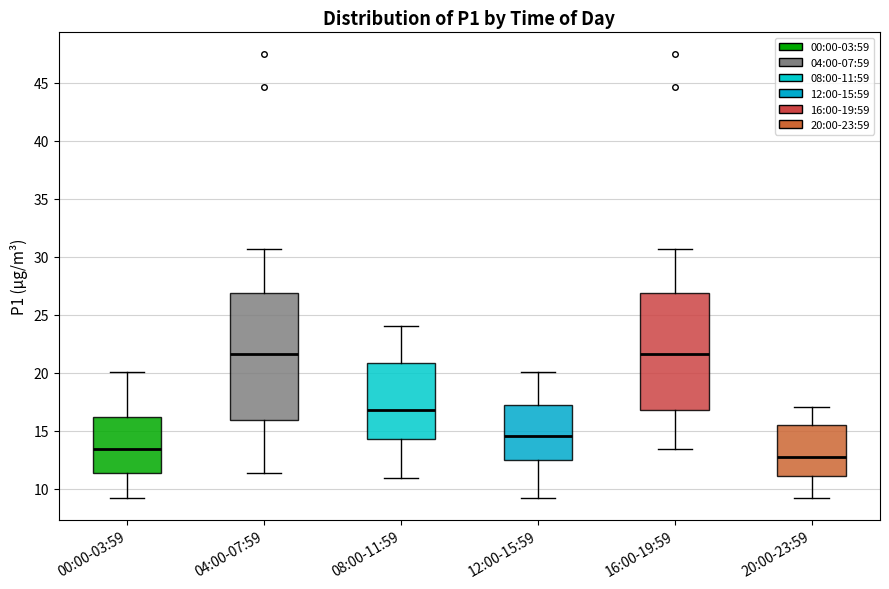

Which box's median line is the lowest?

20:00-23:59